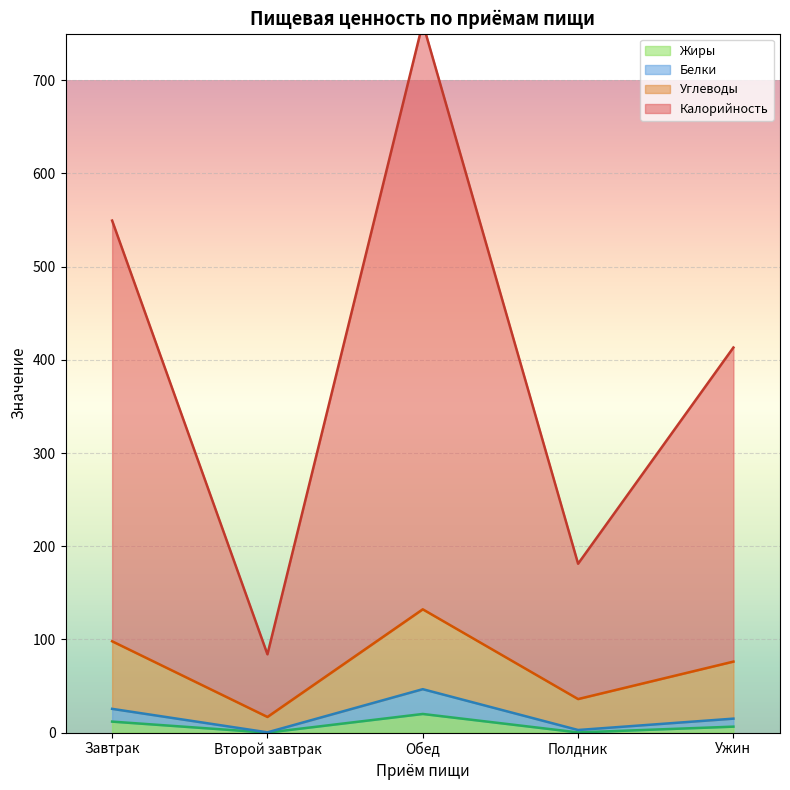

At how many categories does at least one series exceed 28?

5